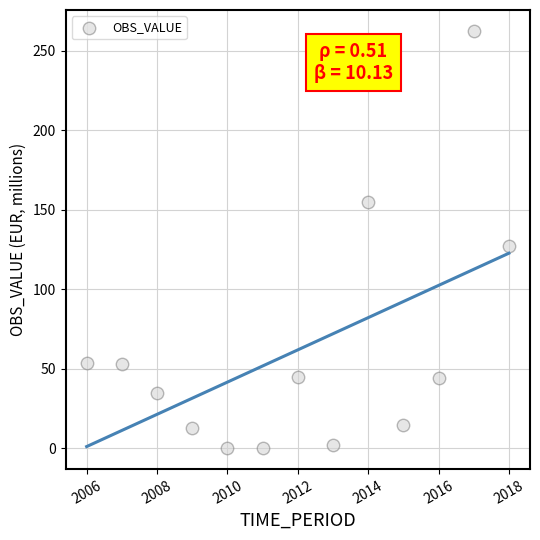

What Y value in the scatter plot is closest to 131?

127.2